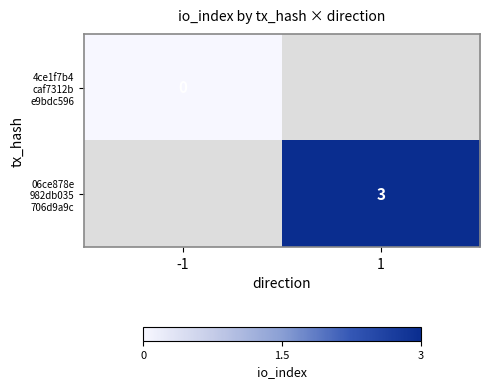

Which has a higher value, -1 or 1?

1